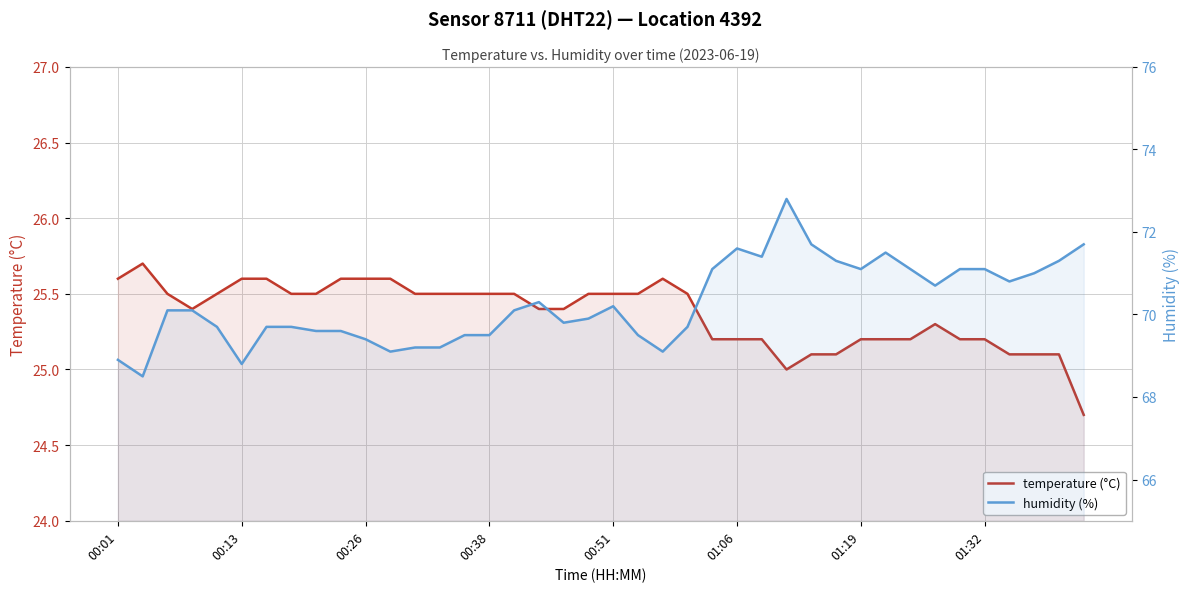

Reading left to right, what are all the values shown in this chart?

temperature: 25.6	25.7	25.5	25.4	25.5	25.6	25.6	25.5	25.5	25.6	25.6	25.6	25.5	25.5	25.5	25.5	25.5	25.4	25.4	25.5	25.5	25.5	25.6	25.5	25.2	25.2	25.2	25.0	25.1	25.1	25.2	25.2	25.2	25.3	25.2	25.2	25.1	25.1	25.1	24.7
humidity: 68.9	68.5	70.1	70.1	69.7	68.8	69.7	69.7	69.6	69.6	69.4	69.1	69.2	69.2	69.5	69.5	70.1	70.3	69.8	69.9	70.2	69.5	69.1	69.7	71.1	71.6	71.4	72.8	71.7	71.3	71.1	71.5	71.1	70.7	71.1	71.1	70.8	71.0	71.3	71.7